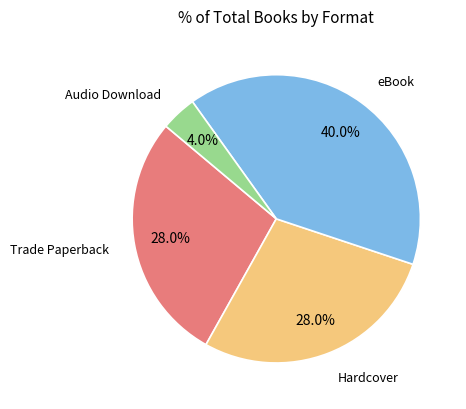

What percentage is the Audio Download slice, to the nearest percent?

4%